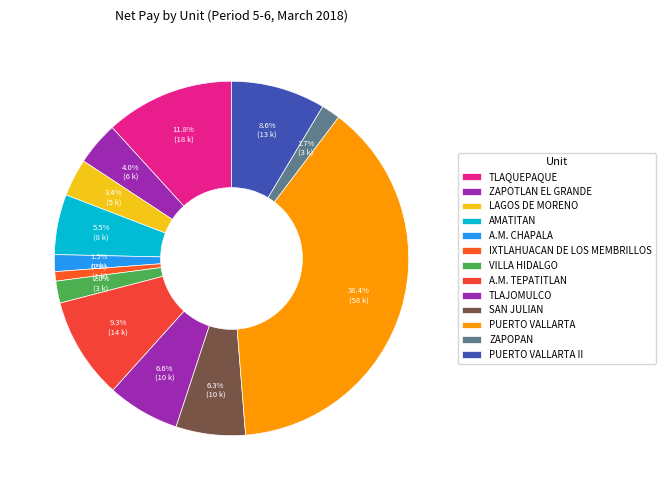

Count the number of slices in the pie.

13